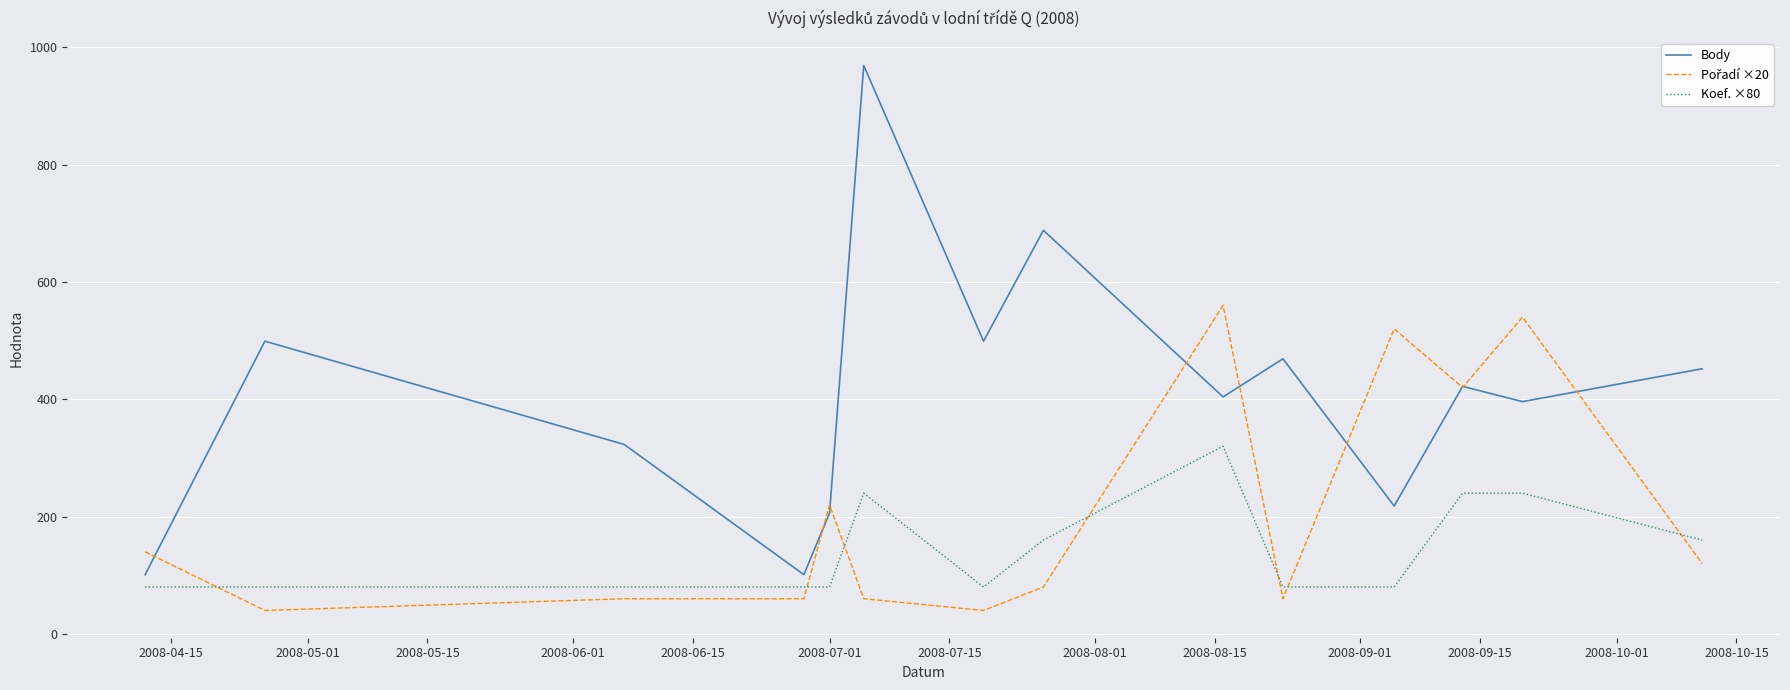

True or false: Koef. ×80 and Body cross at least once.

False